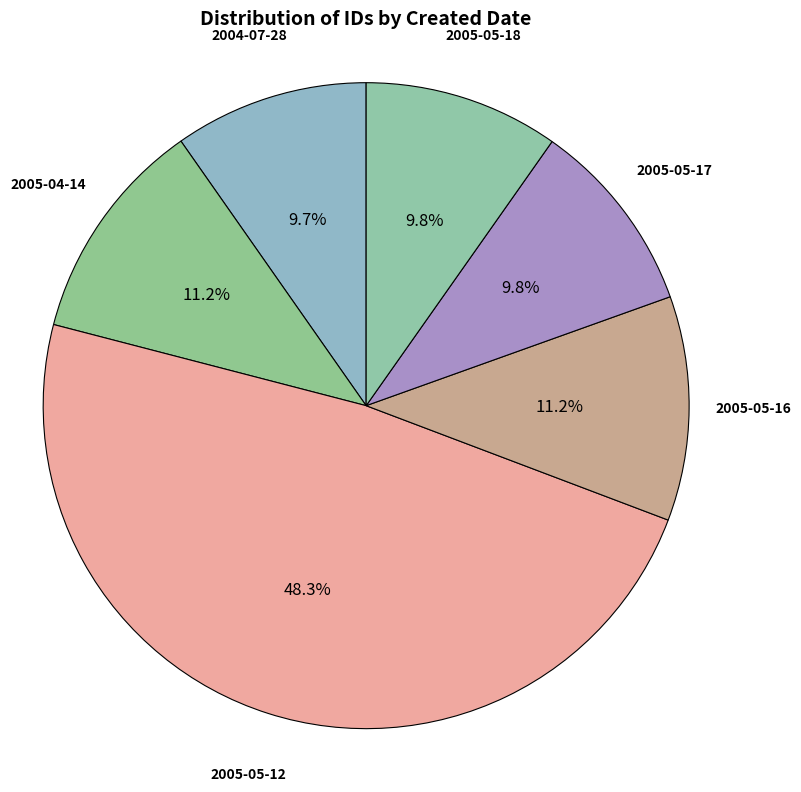

True or false: 2004-07-28 accounts for 1% of the total.

False